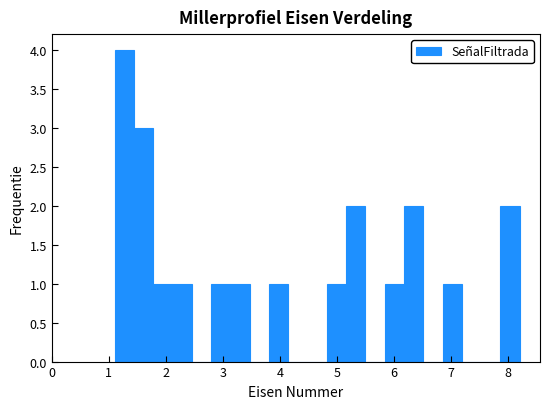

Around what value on the x-axis is the tallest bar? Give the approximate position of its centre, as read against the axis.

1.3